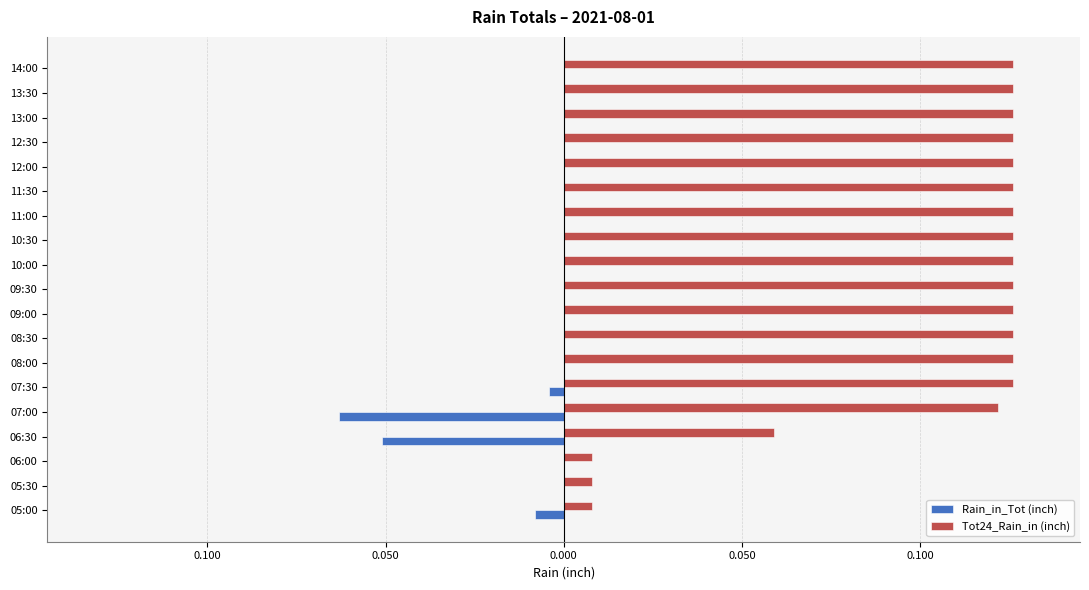

What are all the series names shown in the legend?

Rain_in_Tot (inch), Tot24_Rain_in (inch)